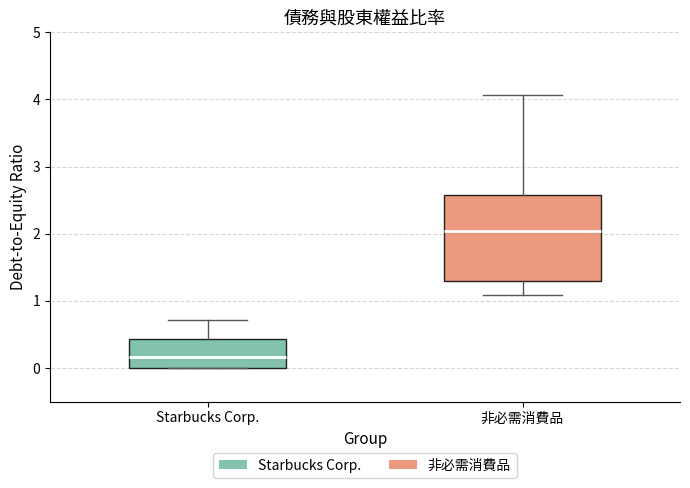

Comparing the boxes themselves (not the whiskers), which one is the tallest?

非必需消費品